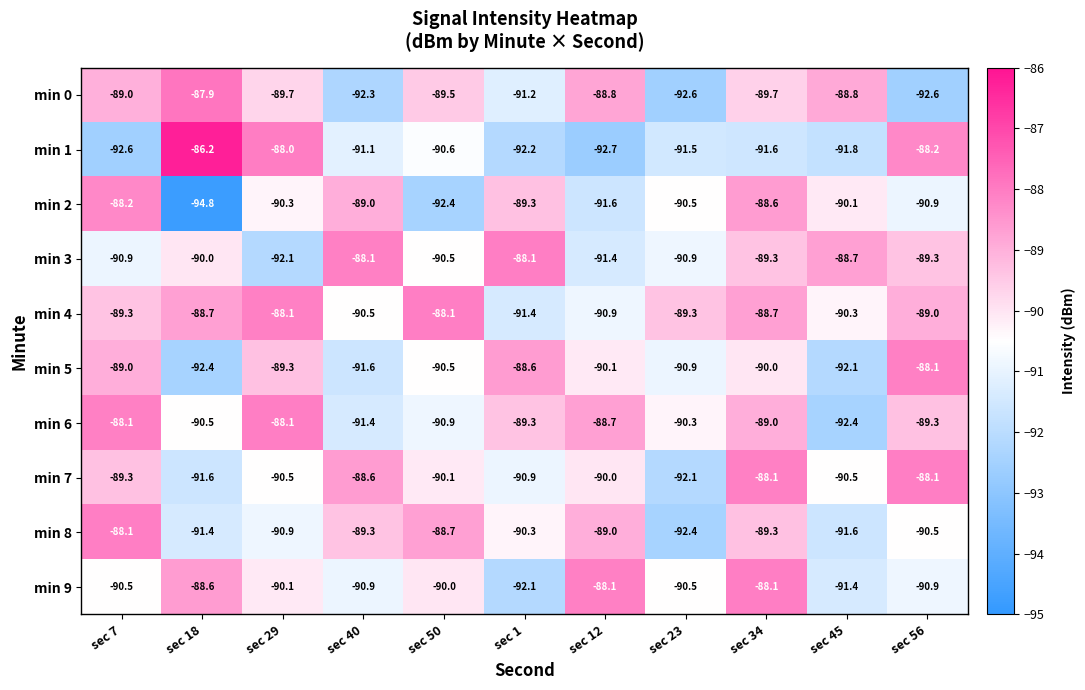

At which category is the sum across all series the highest?

sec 34